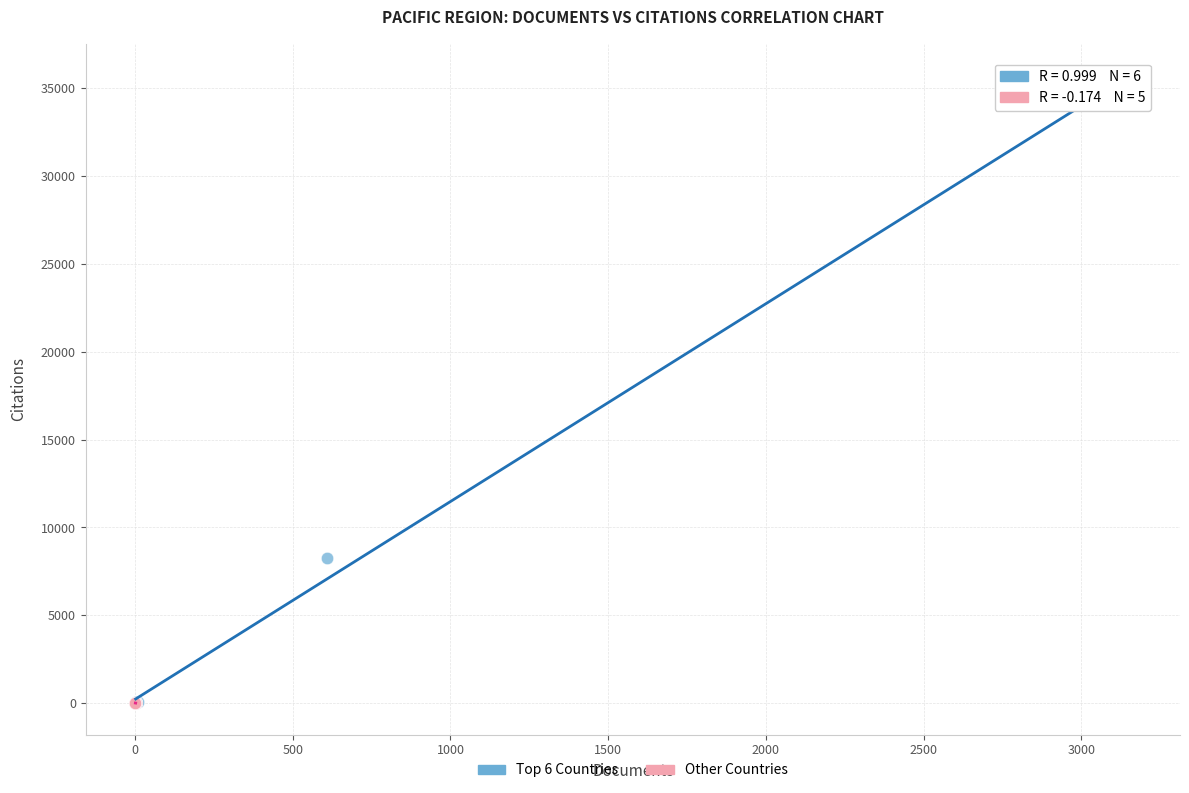

Which series has the largest Y range (max minus min)?

Top 6 Countries